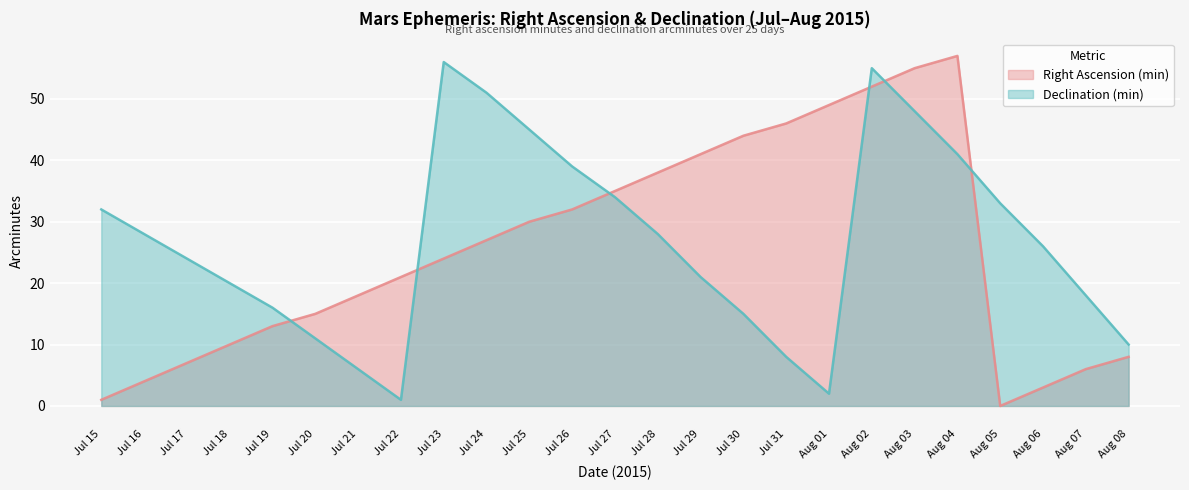

True or false: Right Ascension (min) has more than 1 interior local peaks.

False